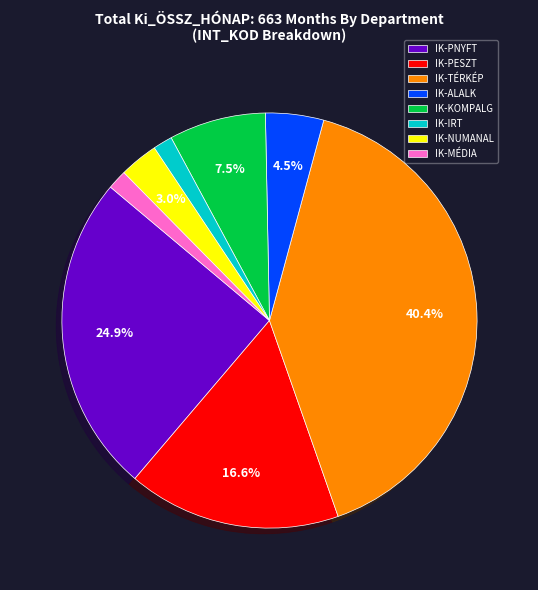

What percentage do IK-TÉRKÉP and IK-ALALK together represent?

44.9%